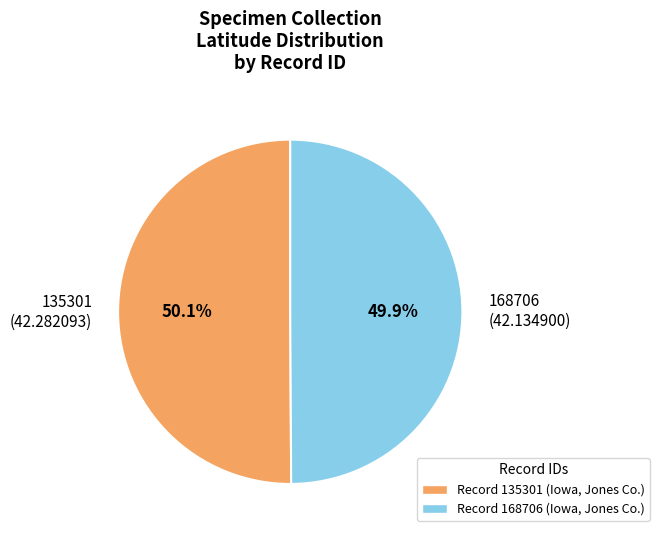

The 135301 slice represents 60% of the pie. True or false?

False